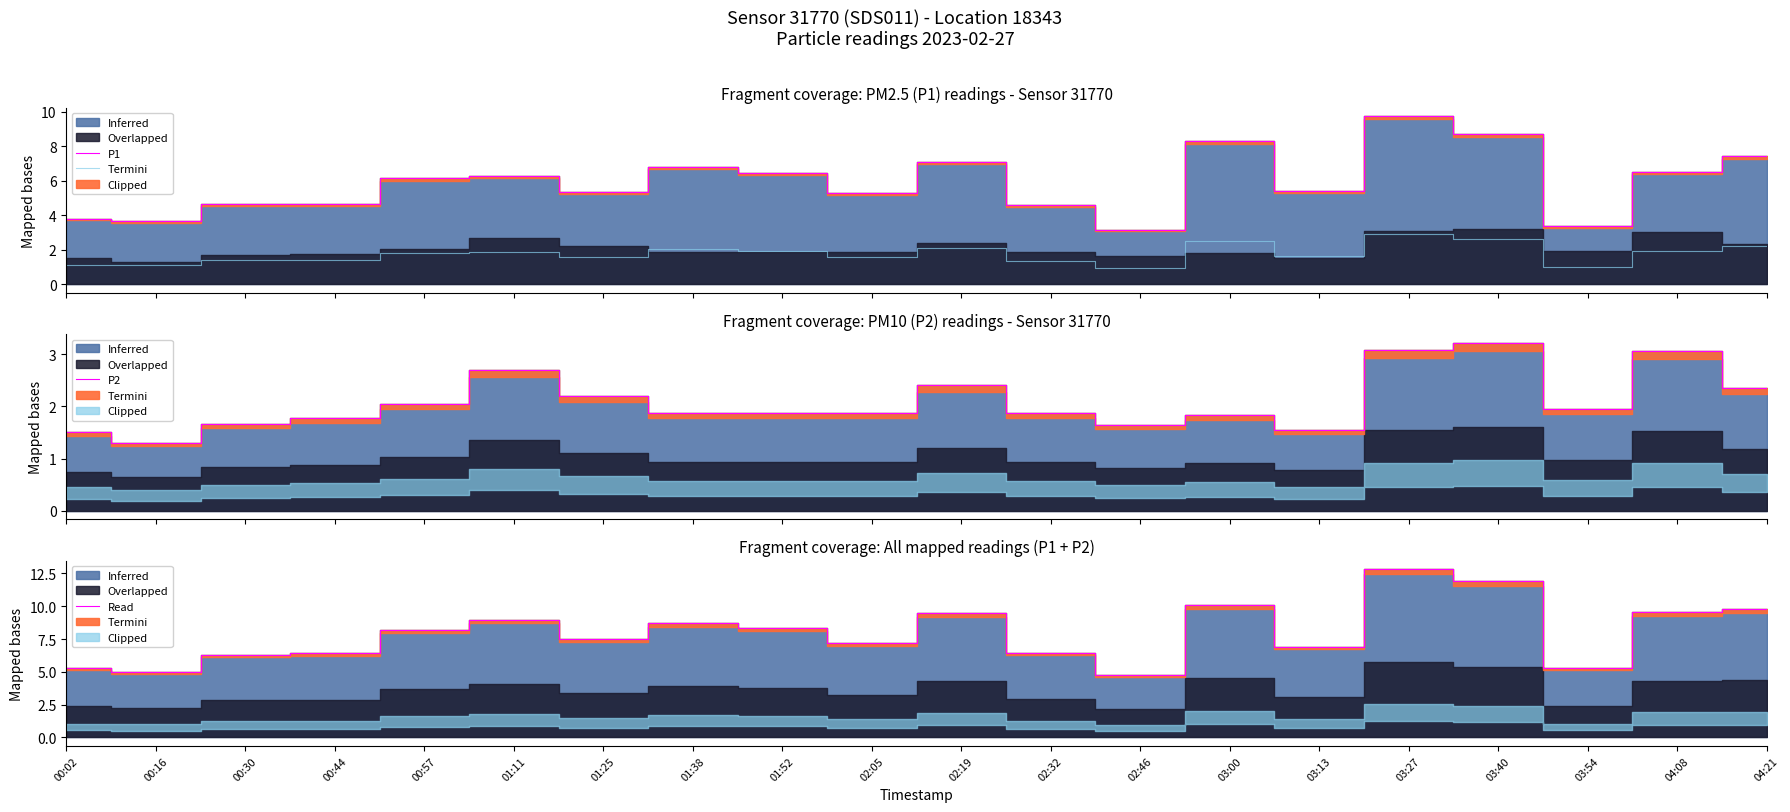

Where does the Clipped series first go above 1?

00:02